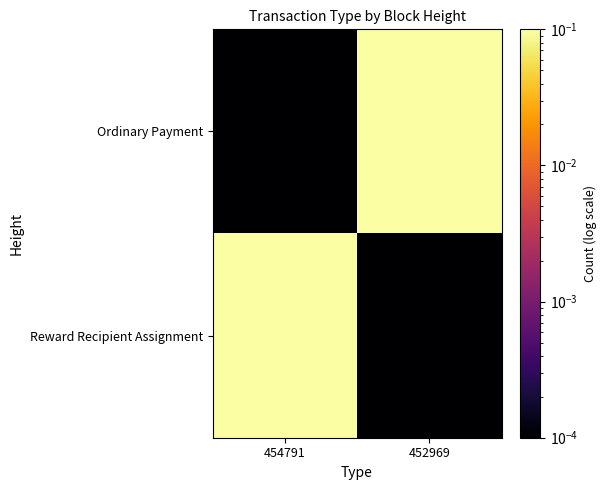

At how many categories does at least one series exceed 0?

2